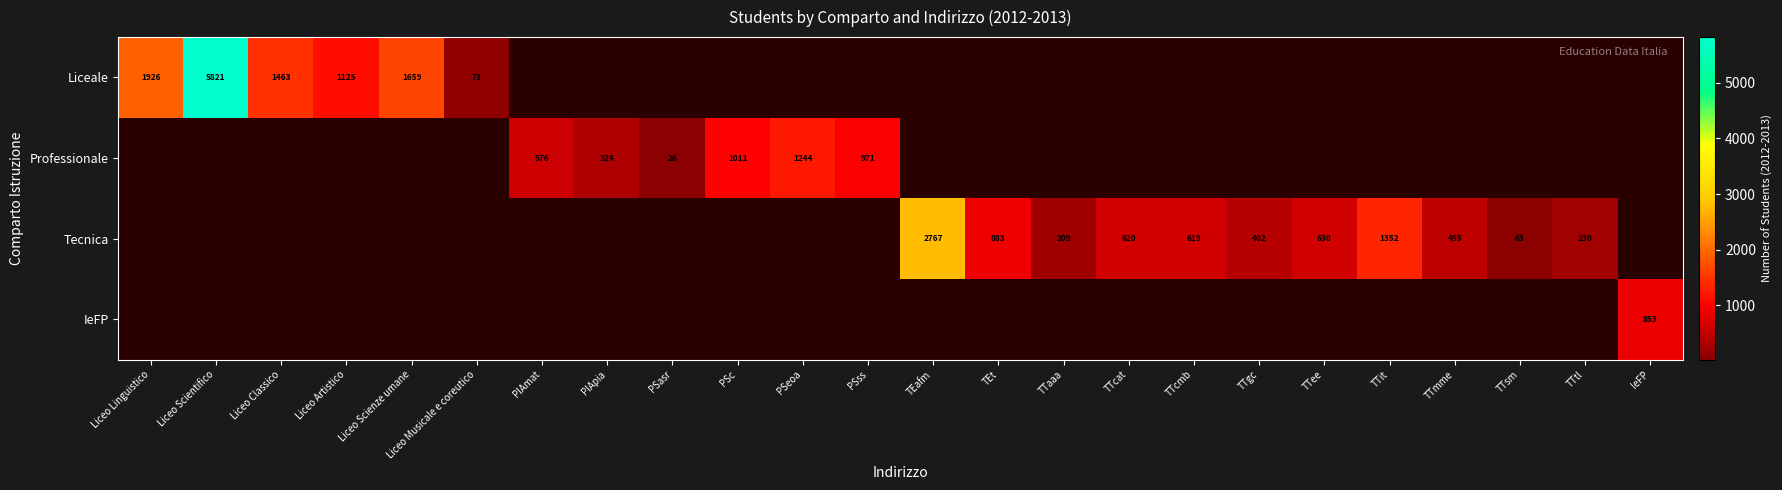

The value of Tecnica at TTee is 209. True or false?

False